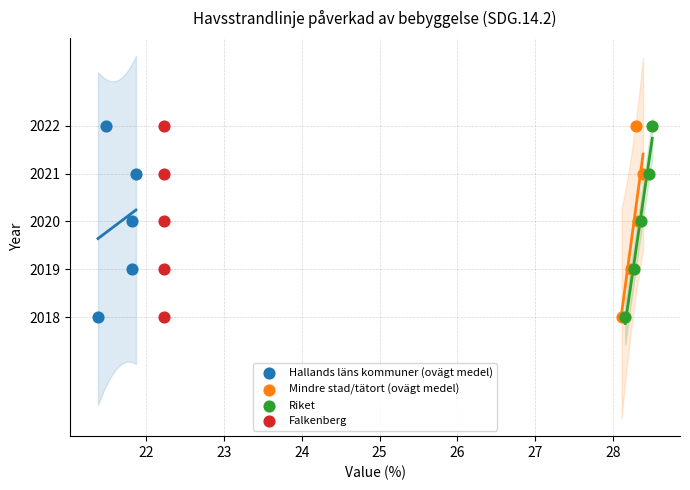

What are all the series names shown in the legend?

Hallands läns kommuner (ovägt medel), Mindre stad/tätort (ovägt medel), Riket, Falkenberg